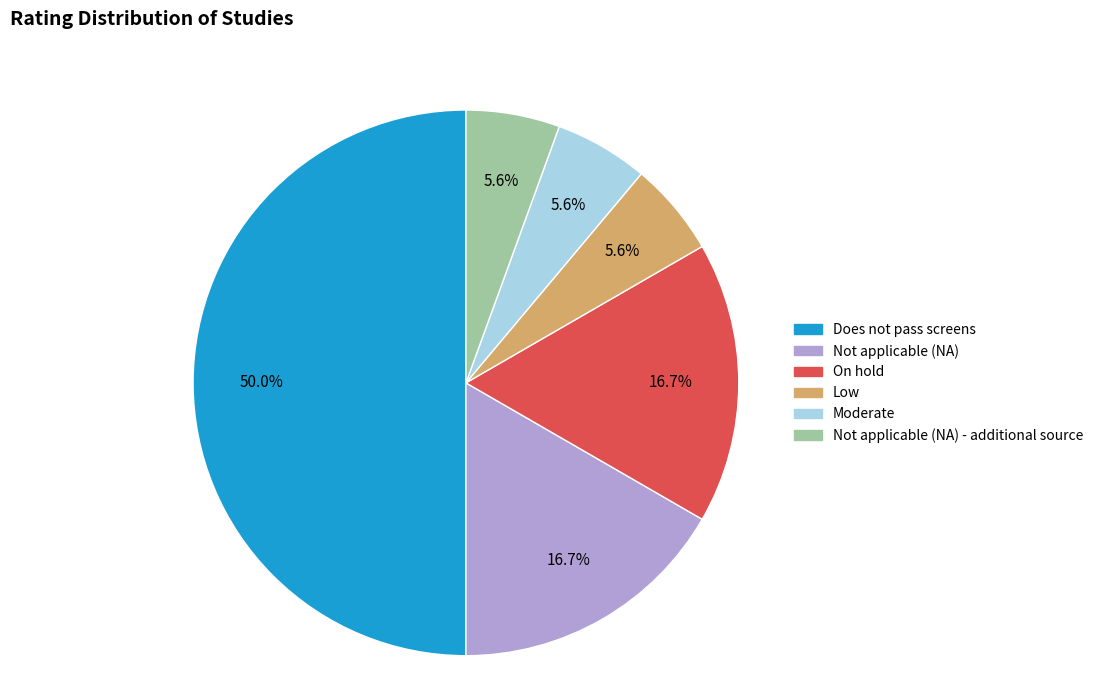

What is the ratio of the value at On hold to the value at Moderate?

3.0